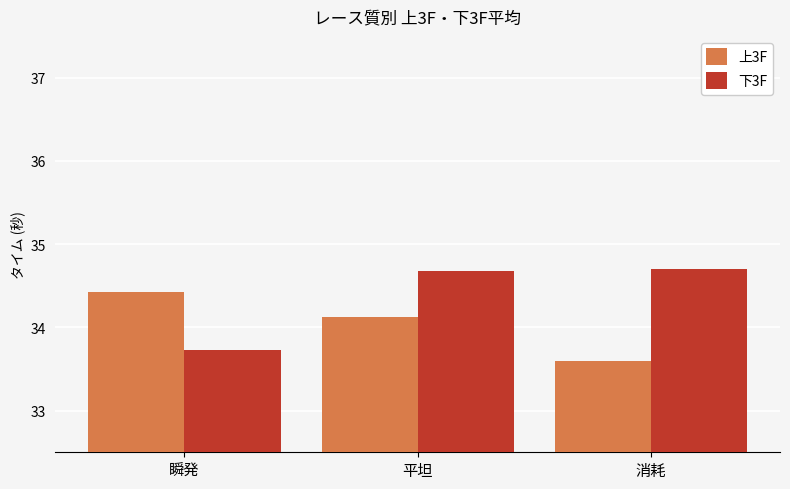

What is the greatest value displayed?

34.7